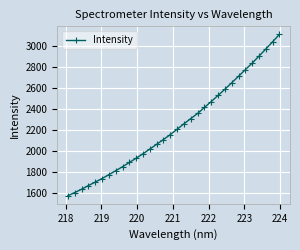

What is the difference between the maximum and minimum values?

1535.3